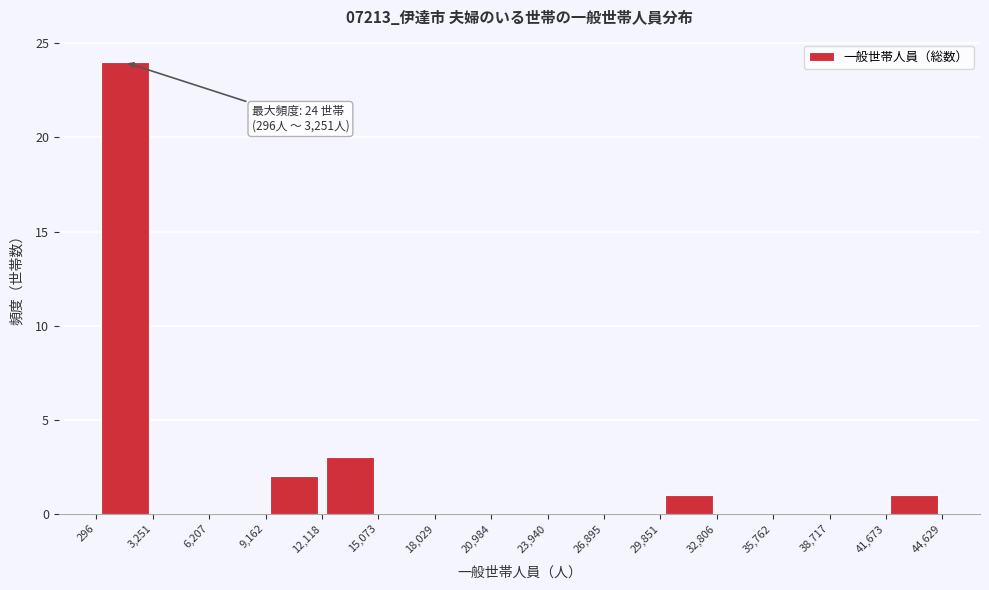

Over which range of the x-axis is the bar tallest?

296 to 3,251